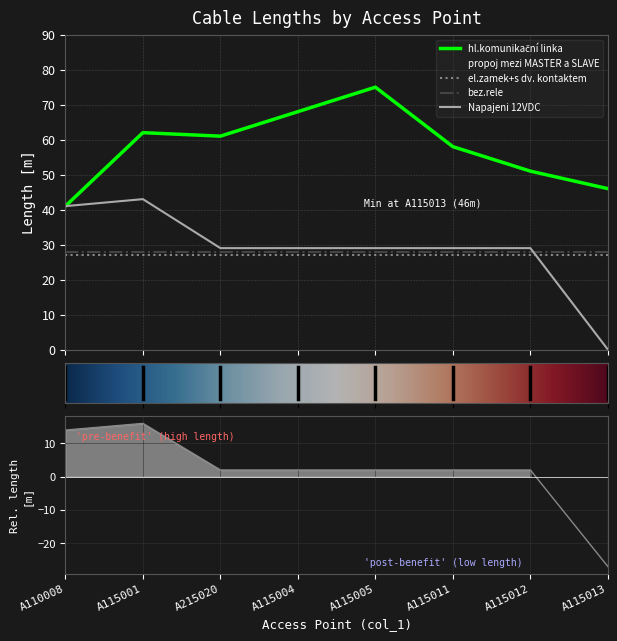

At which label does el.zamek+s dv. kontaktem reach its minimum?

A110008